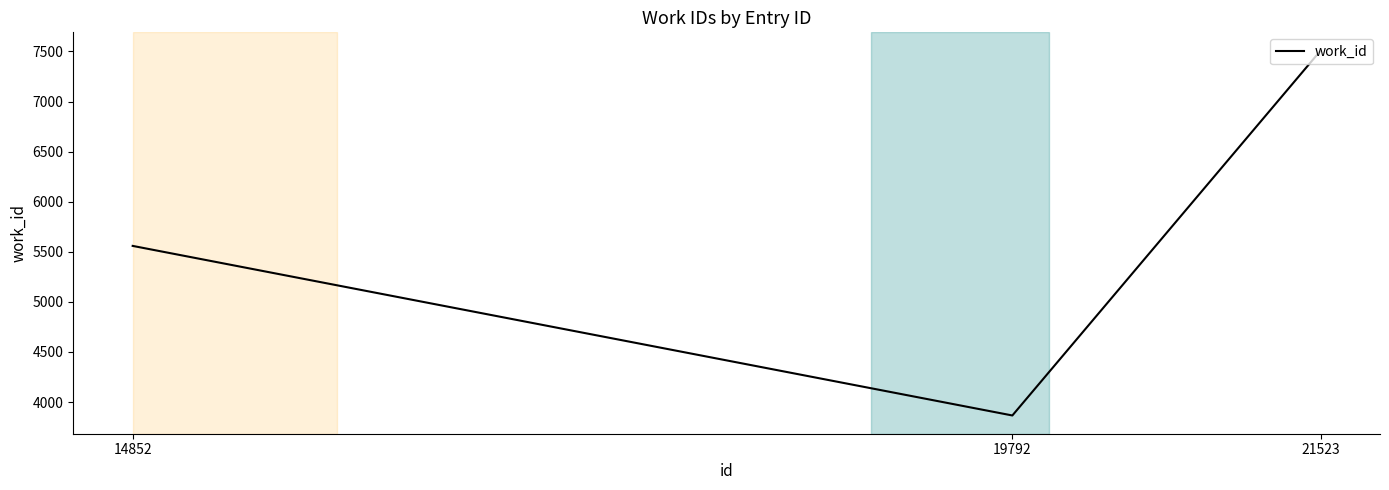

Reading left to right, what are all the values shown in this chart?

5559	3866	7509